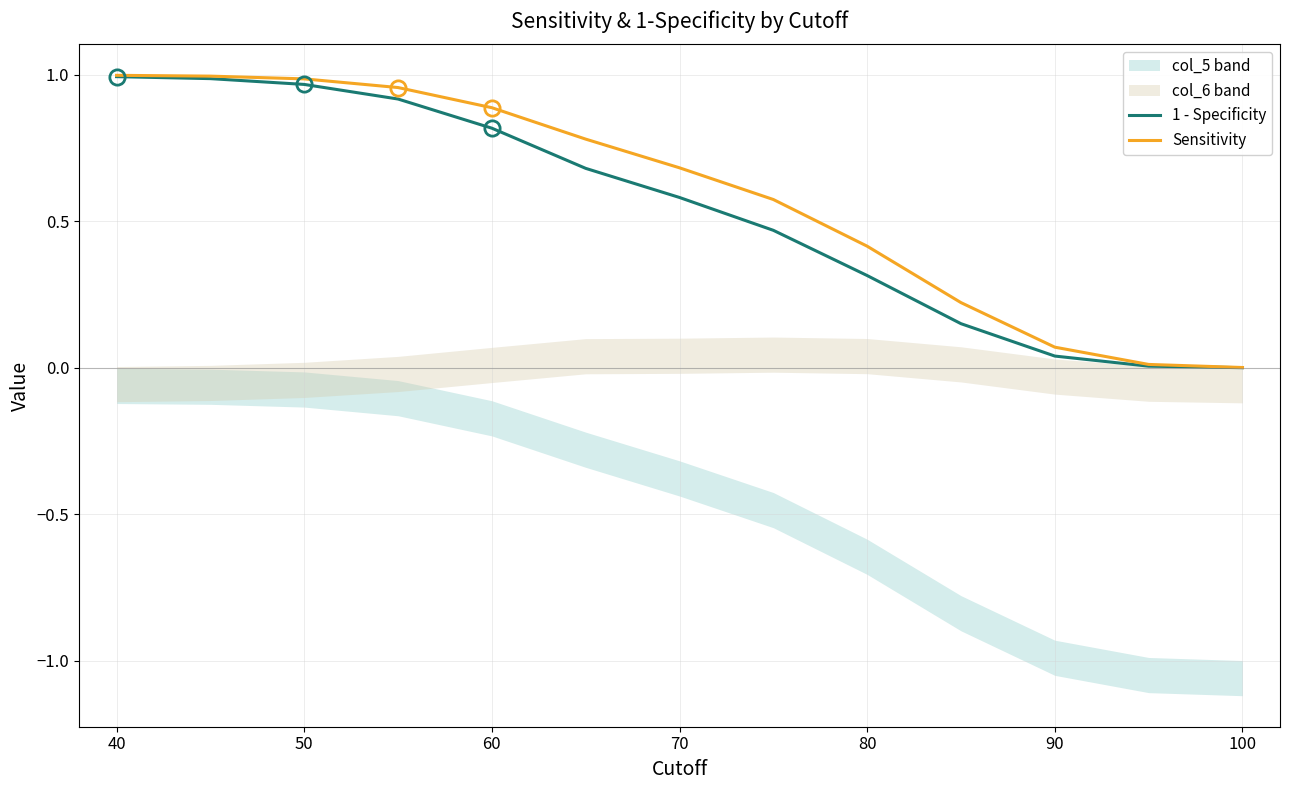

Is it true that Sensitivity equals 0.0 at 90?

False